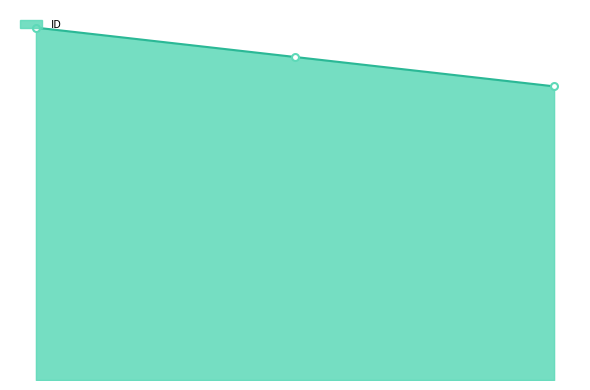

How many values are between 568110 and 568112?

3